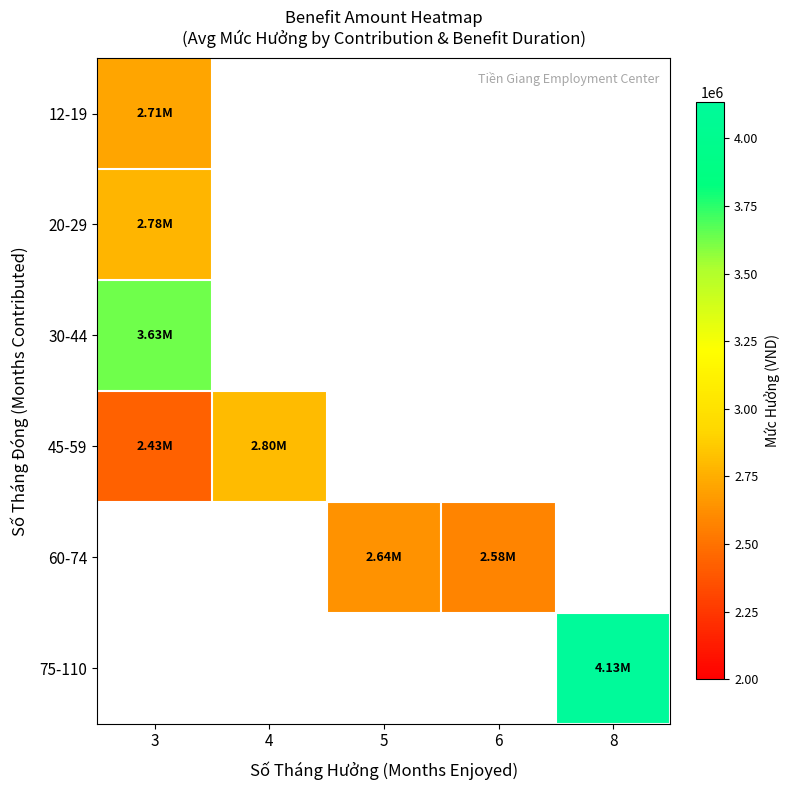

At which label is 30-44 closest to 3631150?

3